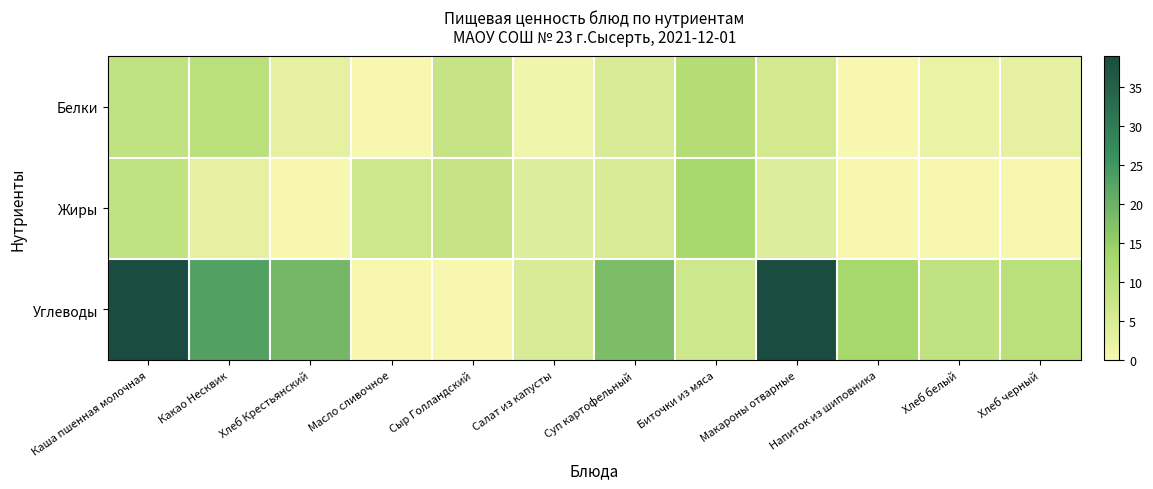

Reading right to left, transcribe all the data shown in this chart.

Белки: Хлеб черный=3	Хлеб белый=2	Напиток из шиповника=0	Макароны отварные=6	Биточки из мяса=11	Суп картофельный=5	Салат из капусты=1	Сыр Голландский=8	Масло сливочное=0	Хлеб Крестьянский=3	Какао Несквик=10	Каша пшенная молочная=9
Жиры: Хлеб черный=0	Хлеб белый=0	Напиток из шиповника=0	Макароны отварные=4	Биточки из мяса=13	Суп картофельный=5	Салат из капусты=4	Сыр Голландский=8	Масло сливочное=7	Хлеб Крестьянский=0	Какао Несквик=3	Каша пшенная молочная=9
Углеводы: Хлеб черный=10	Хлеб белый=9	Напиток из шиповника=13	Макароны отварные=39	Биточки из мяса=7	Суп картофельный=18	Салат из капусты=5	Сыр Голландский=0	Масло сливочное=0	Хлеб Крестьянский=19	Какао Несквик=23	Каша пшенная молочная=39